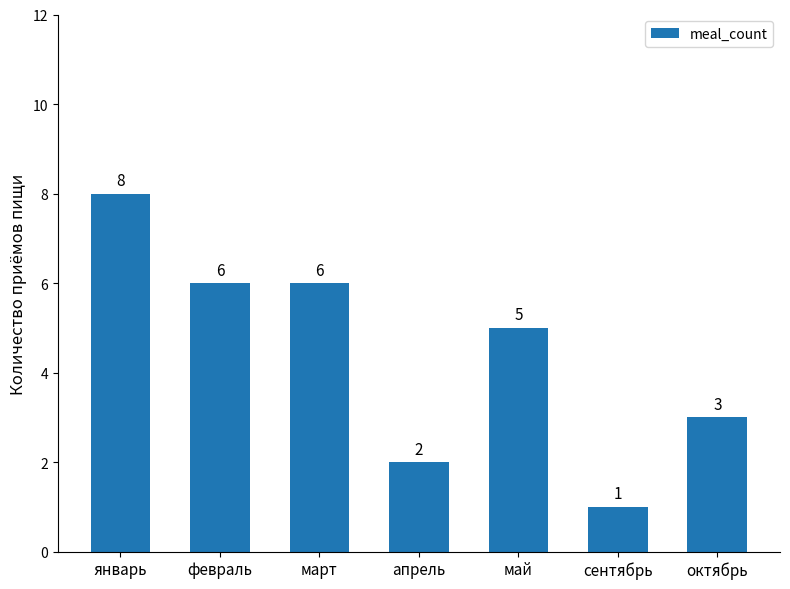

What is the sum of all values?

31